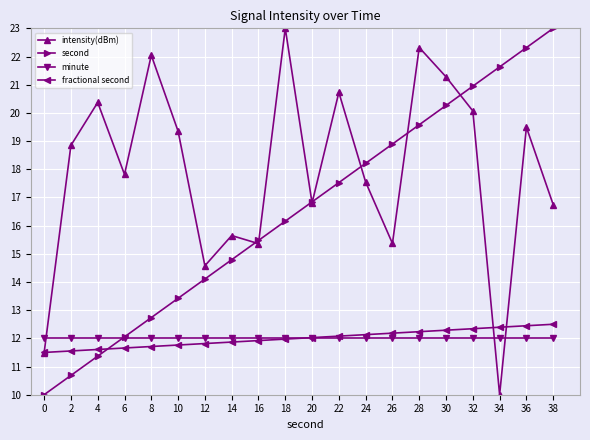

Does the chart display data point markers on the line(s)?

Yes